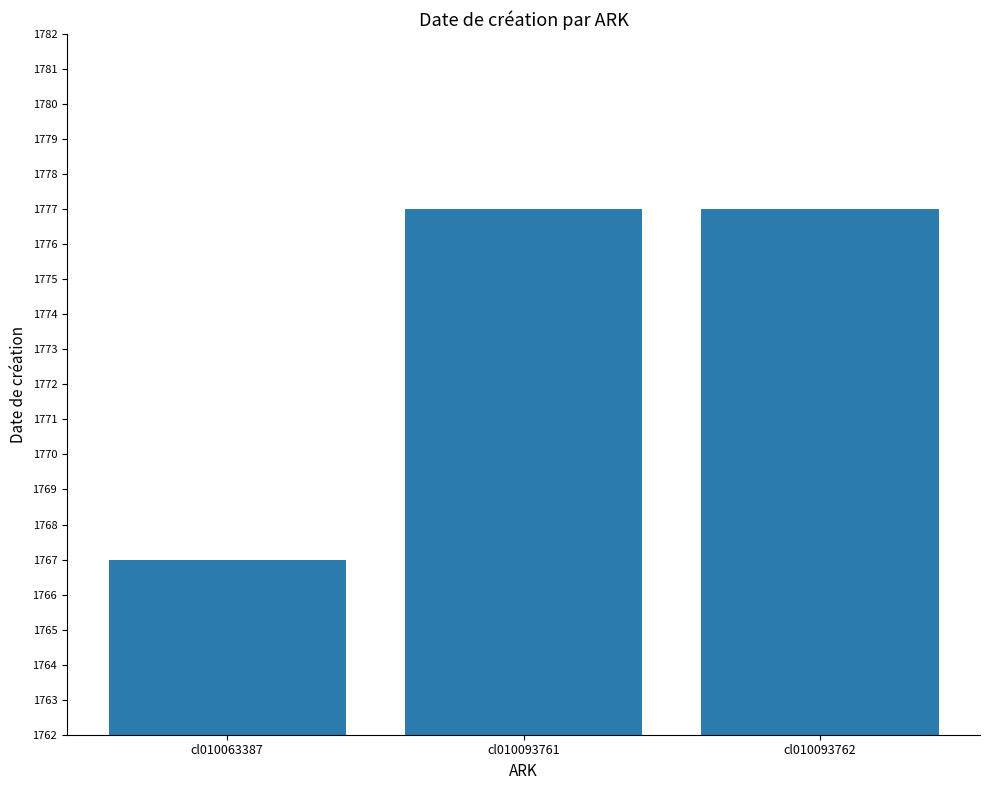

The value at cl010093762 is 1777. True or false?

True